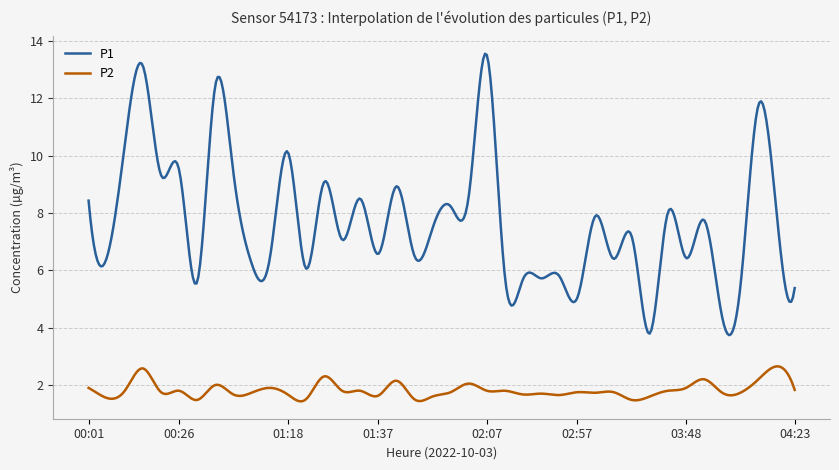

What are all the series names shown in the legend?

P1, P2